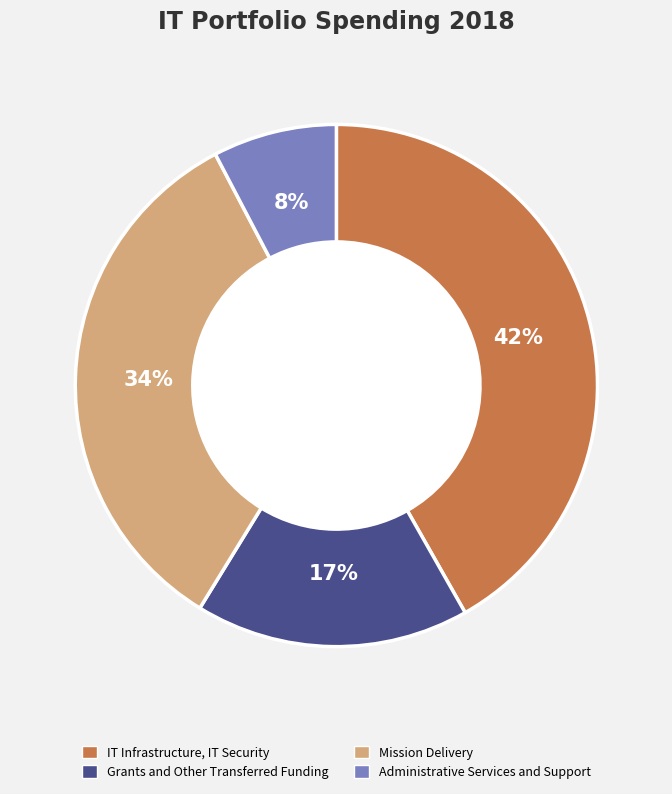

Is it true that Administrative Services and Support is 8% of the pie?

True